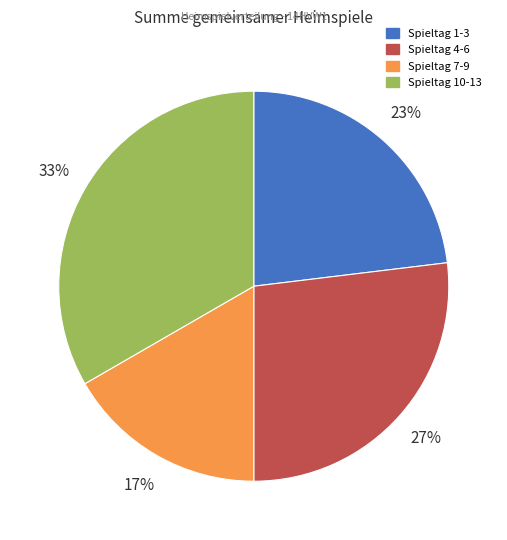

Approximately how many times larger is the value at Spieltag 7-9 compared to Spieltag 10-13?

0.5